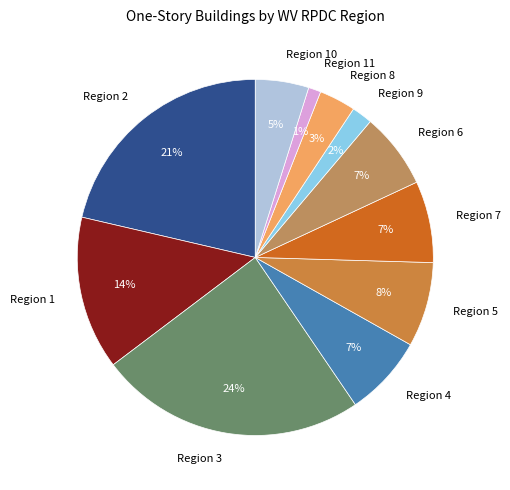

What is the largest slice in the pie chart?

Region 3